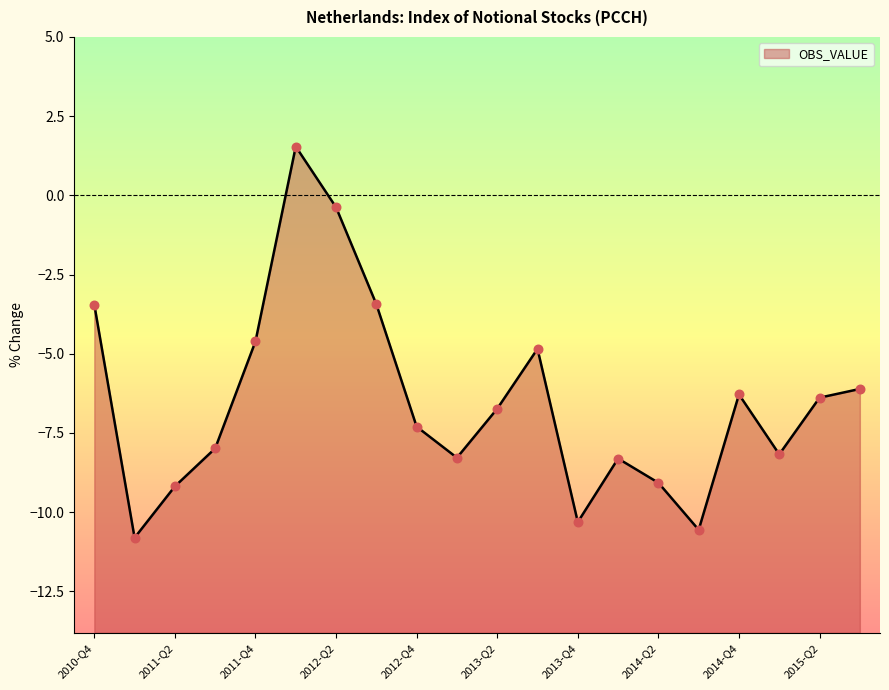

What is the change in value from 2012-Q1 to 2013-Q4?

-11.9